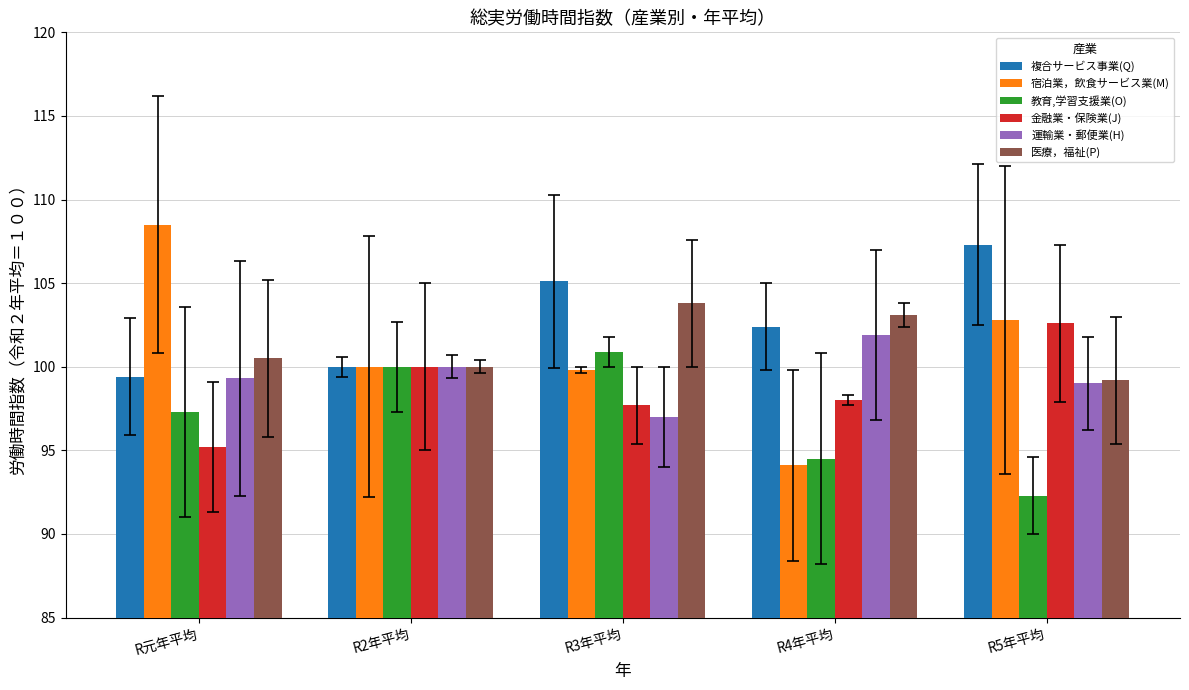

How many groups of bars are there?

5